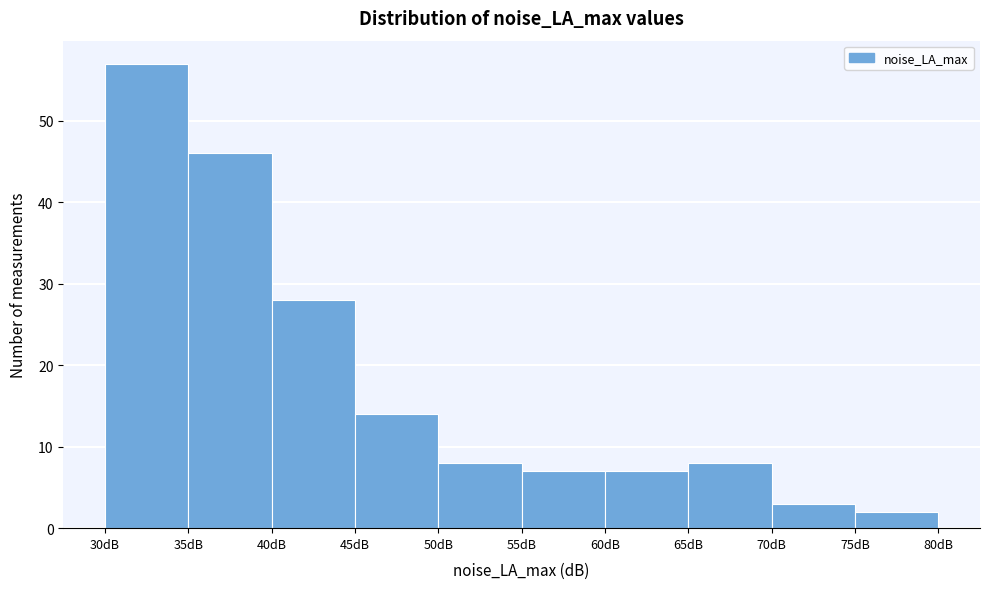

Reading left to right, transcribe this chart: for each bar, give the range it covers on the x-axis and its height. The values are not printed on the chart, so give them approximately, as read against the axis.

30 to 35: 57
35 to 40: 46
40 to 45: 28
45 to 50: 14
50 to 55: 8
55 to 60: 7
60 to 65: 7
65 to 70: 8
70 to 75: 3
75 to 80: 2